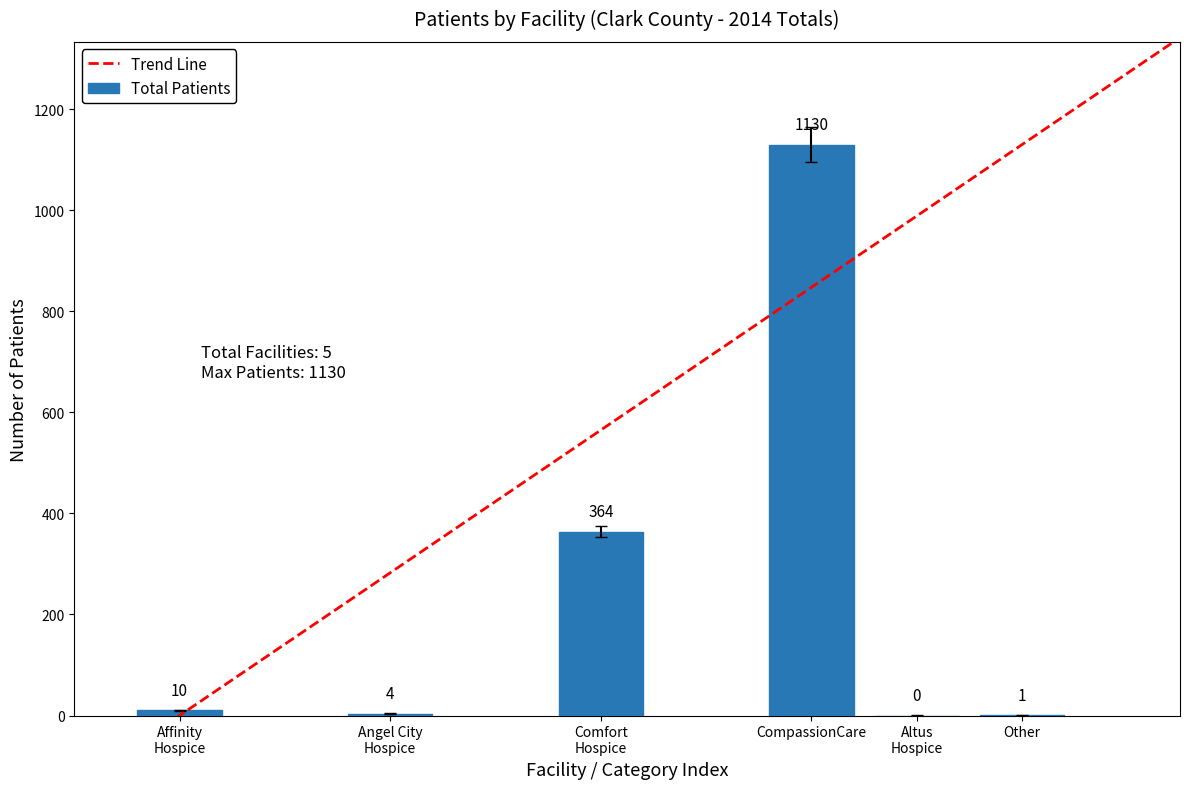

What is the maximum value for Total Patients?

1130